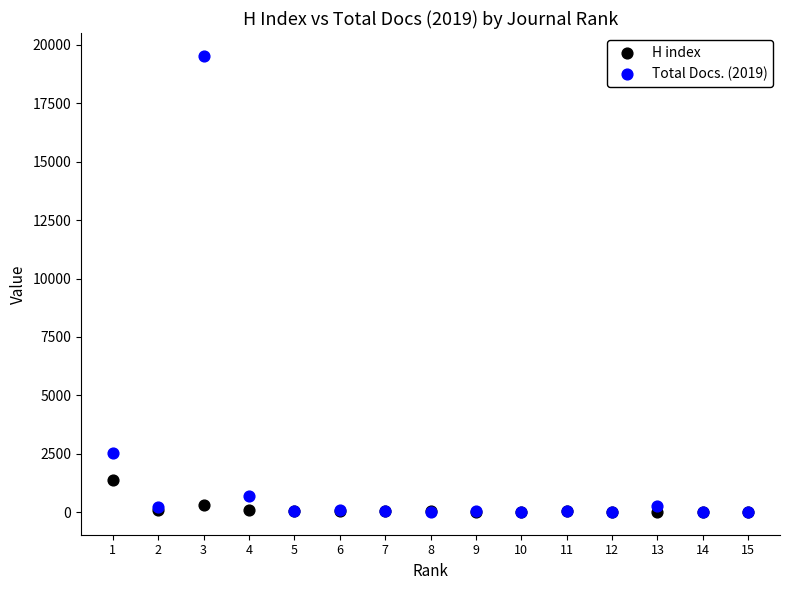

Which series reaches the maximum Y coordinate?

Total Docs. (2019)